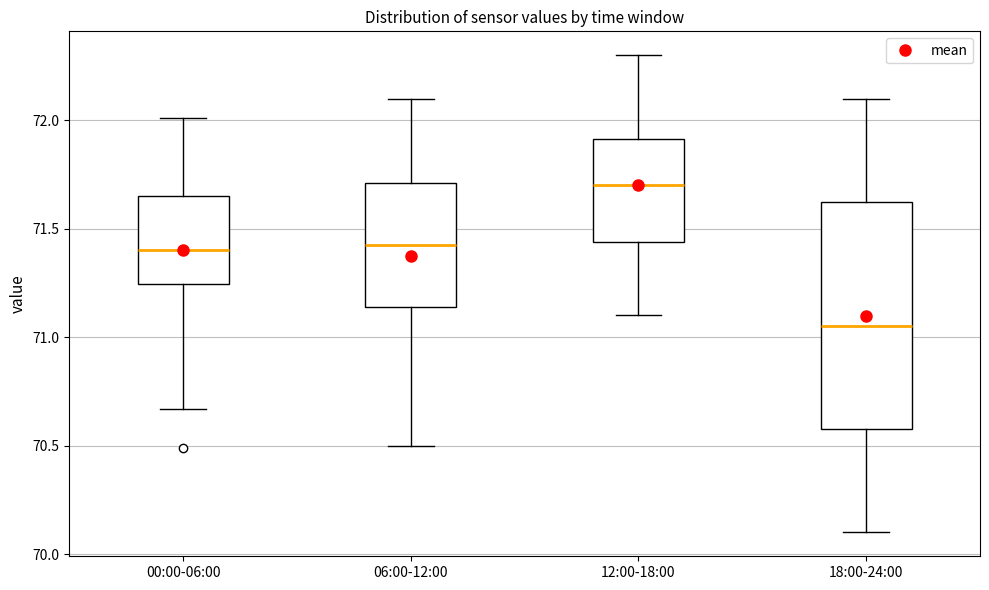

Which box has the highest median line?

12:00-18:00